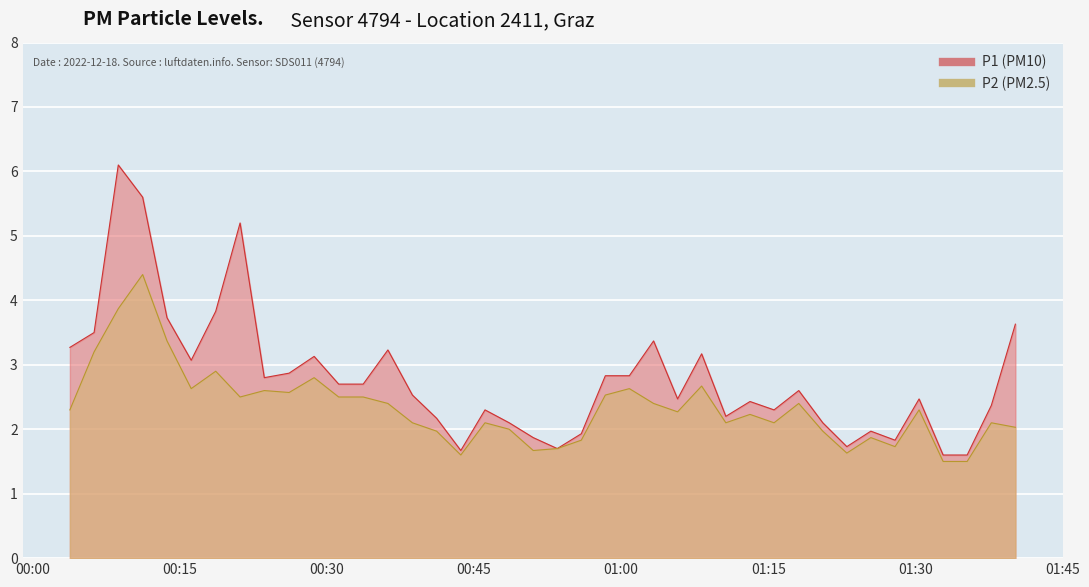

True or false: P1 has a value of 0.5 at 2022-12-18T00:55:56.

False